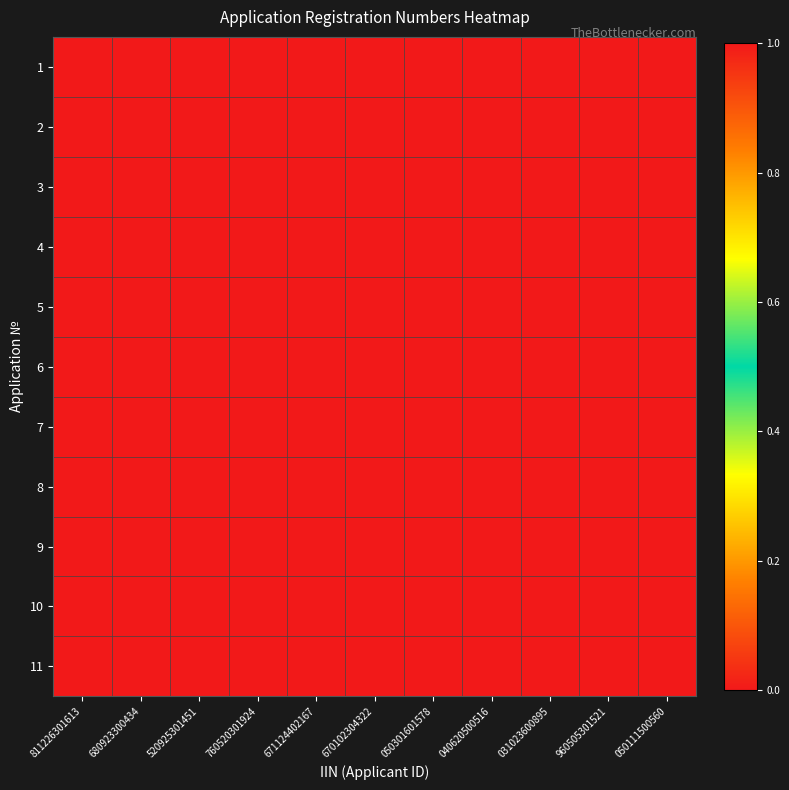

Reading right to left, extract all data points from this chart.

1: 050111500560=1.0	960505301521=1.0	031023600895=1.0	040620500516=1.0	050301601578=1.0	670102304322=0.0	671124402167=0.0	760520301924=0.0	520925301451=0.0	680923300434=0.0	811226301613=0.0
2: 050111500560=1.0	960505301521=1.0	031023600895=1.0	040620500516=1.0	050301601578=1.0	670102304322=0.0	671124402167=0.0	760520301924=0.0	520925301451=0.0	680923300434=0.0	811226301613=0.0
3: 050111500560=1.0	960505301521=1.0	031023600895=1.0	040620500516=1.0	050301601578=1.0	670102304322=0.0	671124402167=0.0	760520301924=0.0	520925301451=0.0	680923300434=0.0	811226301613=0.0
4: 050111500560=1.0	960505301521=1.0	031023600895=1.0	040620500516=1.0	050301601578=1.0	670102304322=0.0	671124402167=0.0	760520301924=0.0	520925301451=0.0	680923300434=0.0	811226301613=0.0
5: 050111500560=1.0	960505301521=1.0	031023600895=1.0	040620500516=1.0	050301601578=1.0	670102304322=0.0	671124402167=0.0	760520301924=0.0	520925301451=0.0	680923300434=0.0	811226301613=0.0
6: 050111500560=1.0	960505301521=1.0	031023600895=1.0	040620500516=1.0	050301601578=1.0	670102304322=0.0	671124402167=0.0	760520301924=0.0	520925301451=0.0	680923300434=0.0	811226301613=0.0
7: 050111500560=1.0	960505301521=1.0	031023600895=1.0	040620500516=1.0	050301601578=1.0	670102304322=0.0	671124402167=0.0	760520301924=0.0	520925301451=0.0	680923300434=0.0	811226301613=0.0
8: 050111500560=1.0	960505301521=1.0	031023600895=1.0	040620500516=1.0	050301601578=1.0	670102304322=0.0	671124402167=0.0	760520301924=0.0	520925301451=0.0	680923300434=0.0	811226301613=0.0
9: 050111500560=1.0	960505301521=1.0	031023600895=1.0	040620500516=1.0	050301601578=1.0	670102304322=0.0	671124402167=0.0	760520301924=0.0	520925301451=0.0	680923300434=0.0	811226301613=0.0
10: 050111500560=1.0	960505301521=1.0	031023600895=1.0	040620500516=1.0	050301601578=1.0	670102304322=0.0	671124402167=0.0	760520301924=0.0	520925301451=0.0	680923300434=0.0	811226301613=0.0
11: 050111500560=1.0	960505301521=1.0	031023600895=1.0	040620500516=1.0	050301601578=1.0	670102304322=0.0	671124402167=0.0	760520301924=0.0	520925301451=0.0	680923300434=0.0	811226301613=0.0